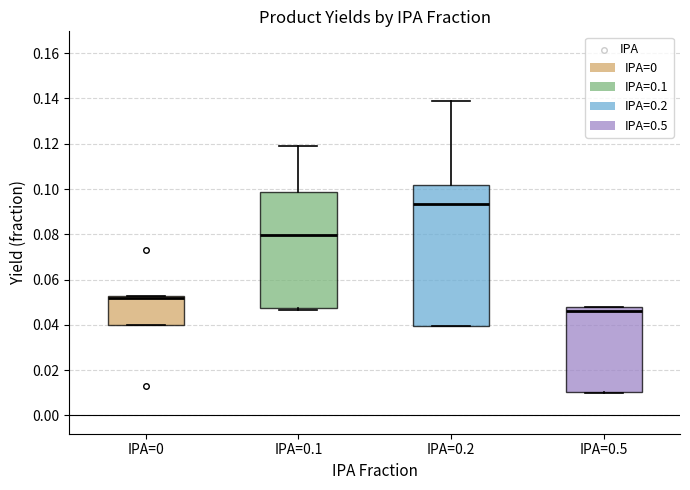

Where is the lower edge of the box for IPA=0.5 on the y-axis? The values are not printed on the chart, so give them approximately, as read against the axis.

0.010